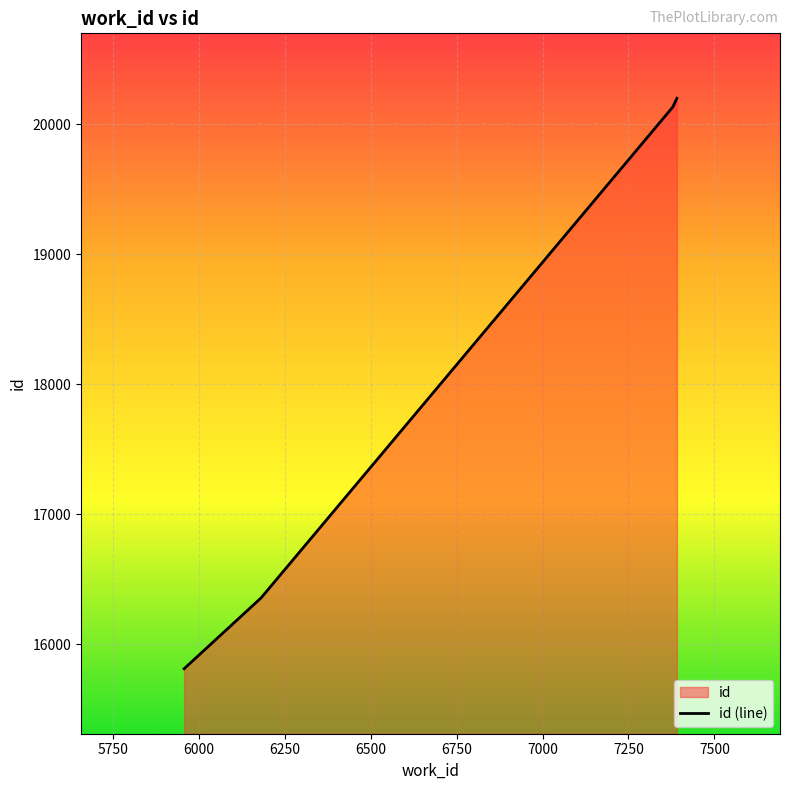

True or false: there are more than 1 points higher than both neighbors.

False